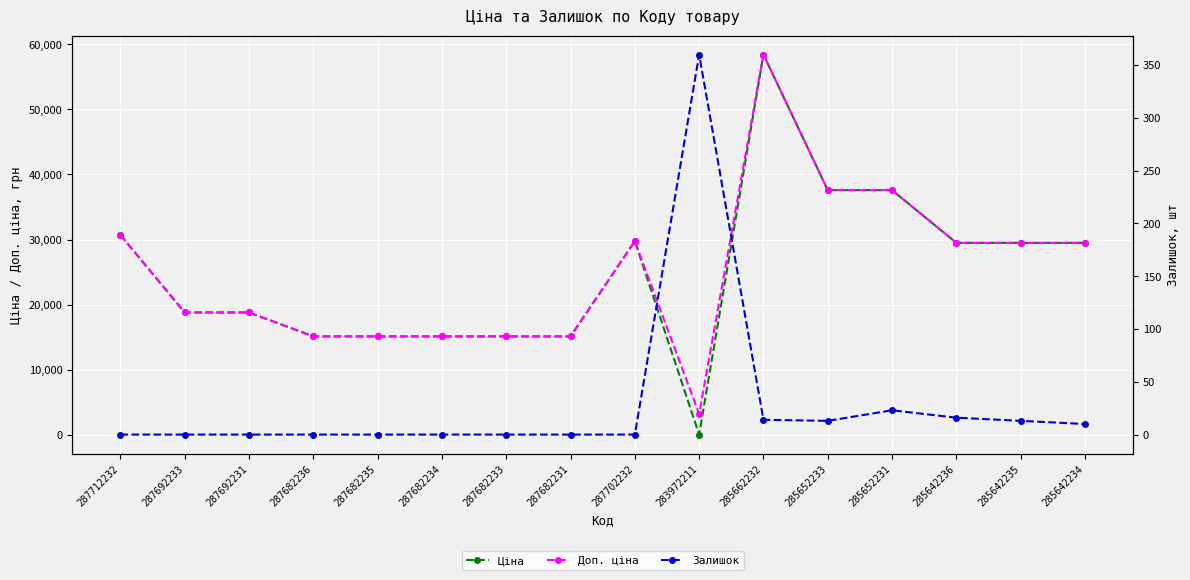

After their last crossing, which series has the higher values: Ціна or Залишок?

Ціна